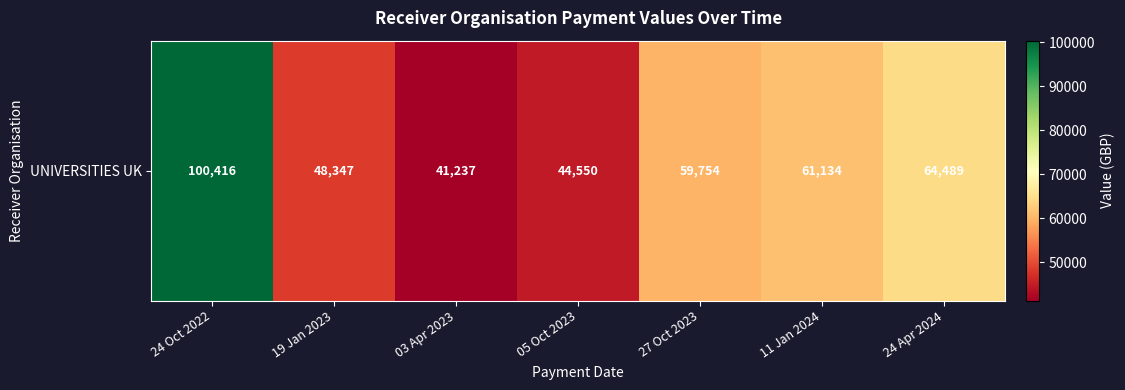

At which label does the data first exceed 59754?

24 Oct 2022